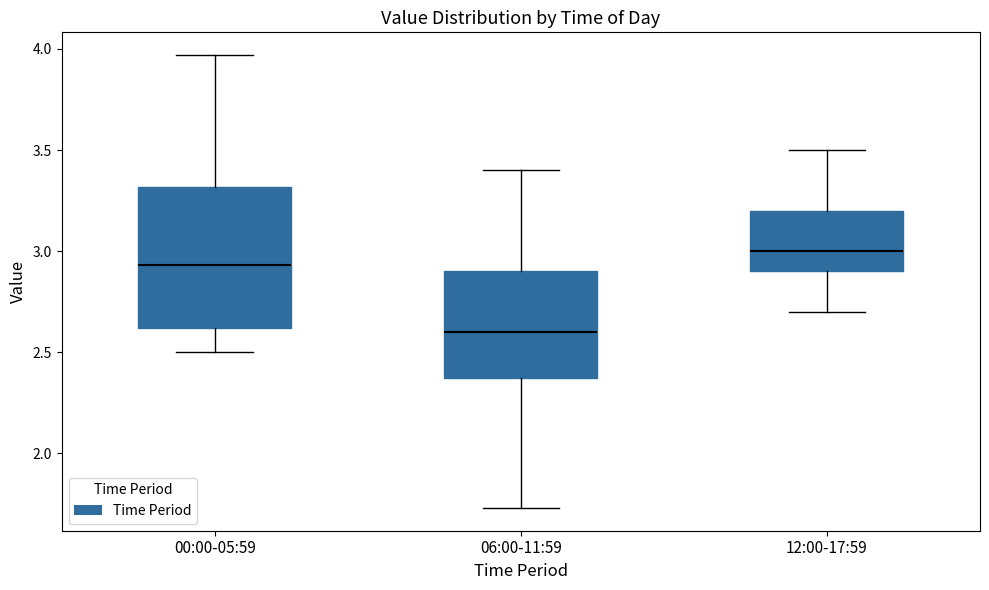

Reading left to right, transcribe this box plot: for each box, give where its median line is, the range the box spans, and where its two whiskers end, as read against the y-axis. The values are not printed on the chart, so give them approximately, as read against the axis.

00:00-05:59: median 2.95, box 2.60 to 3.30, whiskers 2.50 to 3.95
06:00-11:59: median 2.60, box 2.40 to 2.90, whiskers 1.75 to 3.40
12:00-17:59: median 3.00, box 2.90 to 3.20, whiskers 2.70 to 3.50